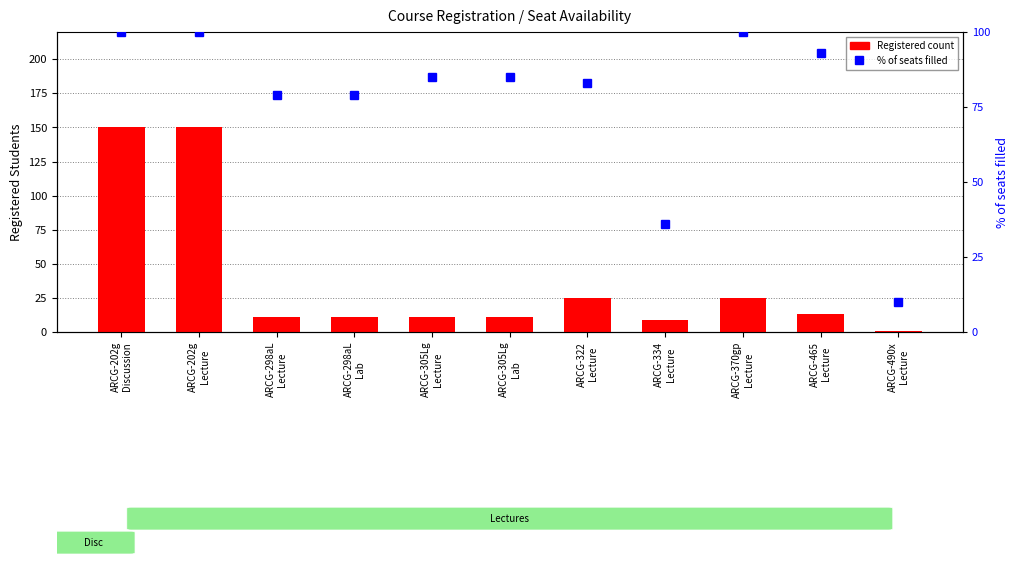

What is the value of the Registered (count) bar at the 11th from the left?

1